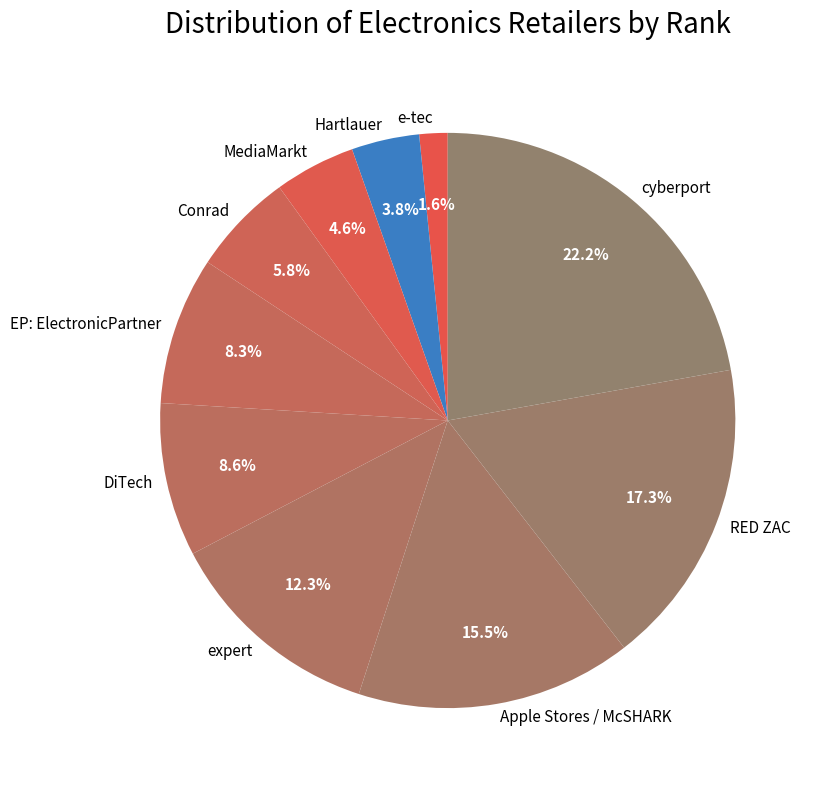

Which has a higher value, RED ZAC or e-tec?

RED ZAC